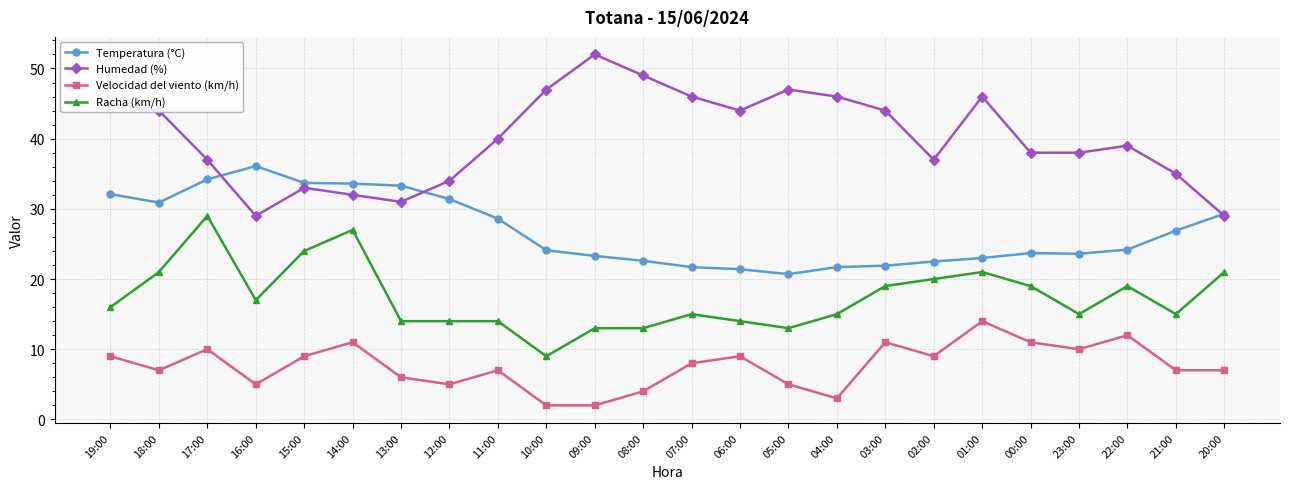

What is the approximate value of Velocidad del viento (km/h) at 04:00?

3.0